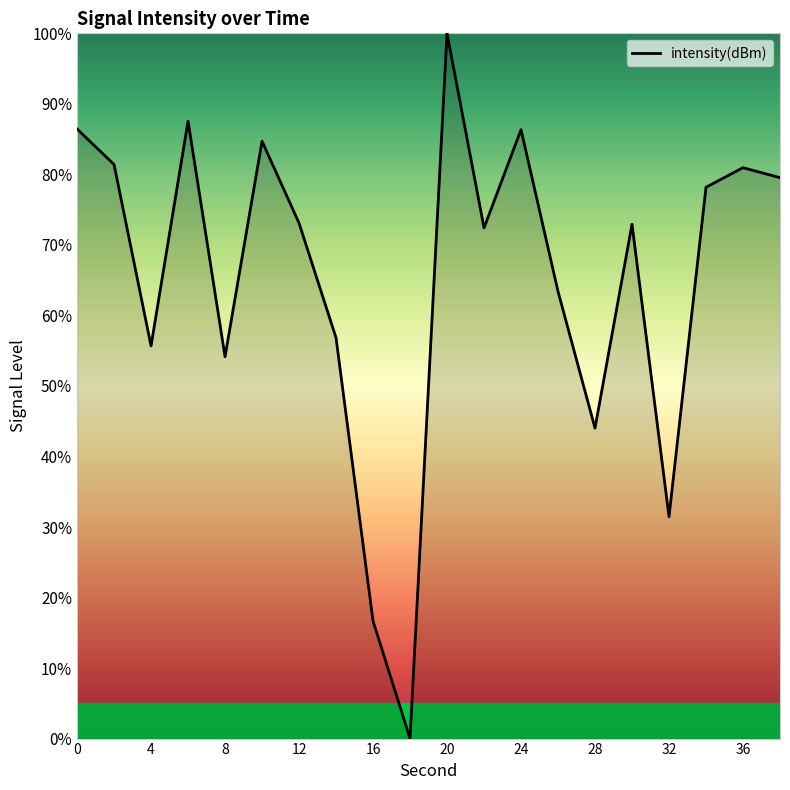

What is the difference between the values at 12 and 24?

13.2